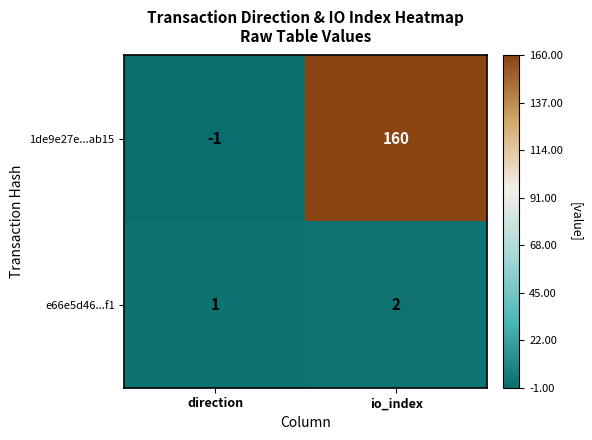

At how many categories does at least one series exceed 12?

1